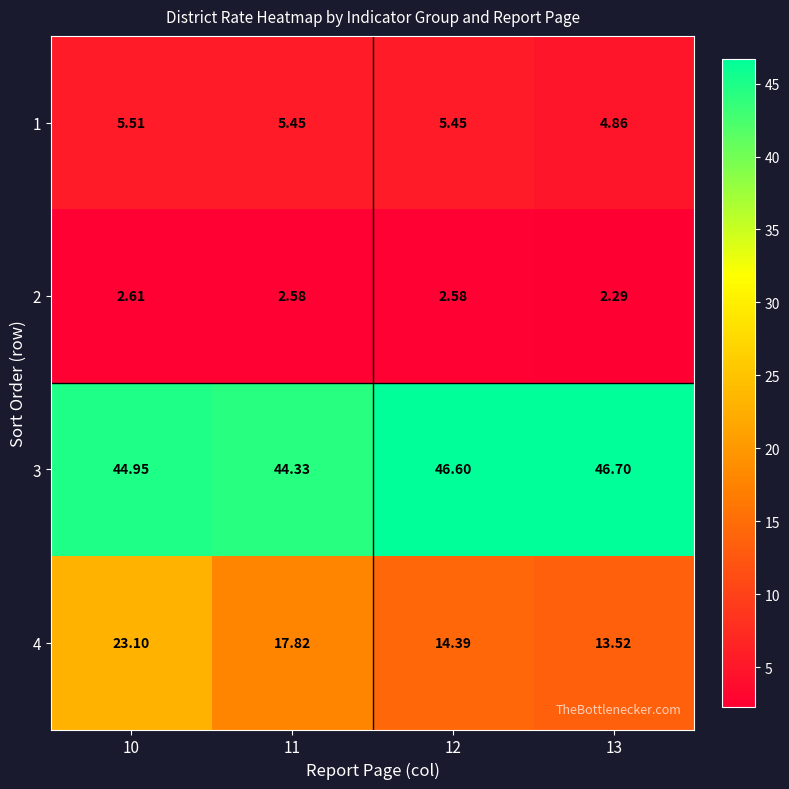

Which series has the widest spread of values?

4